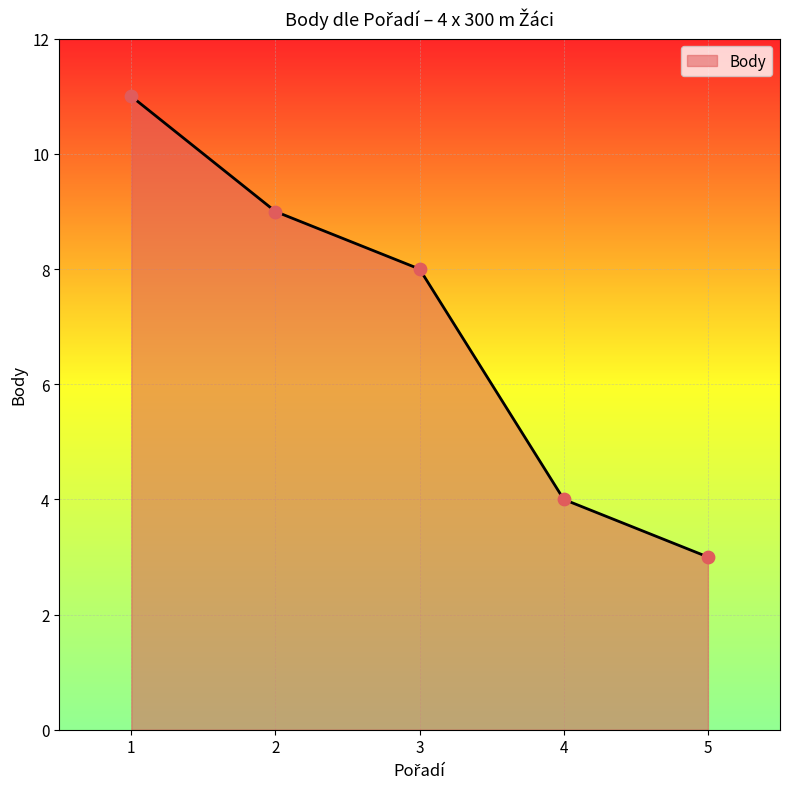

What is the ratio of the value at 2 to the value at 4?

2.2